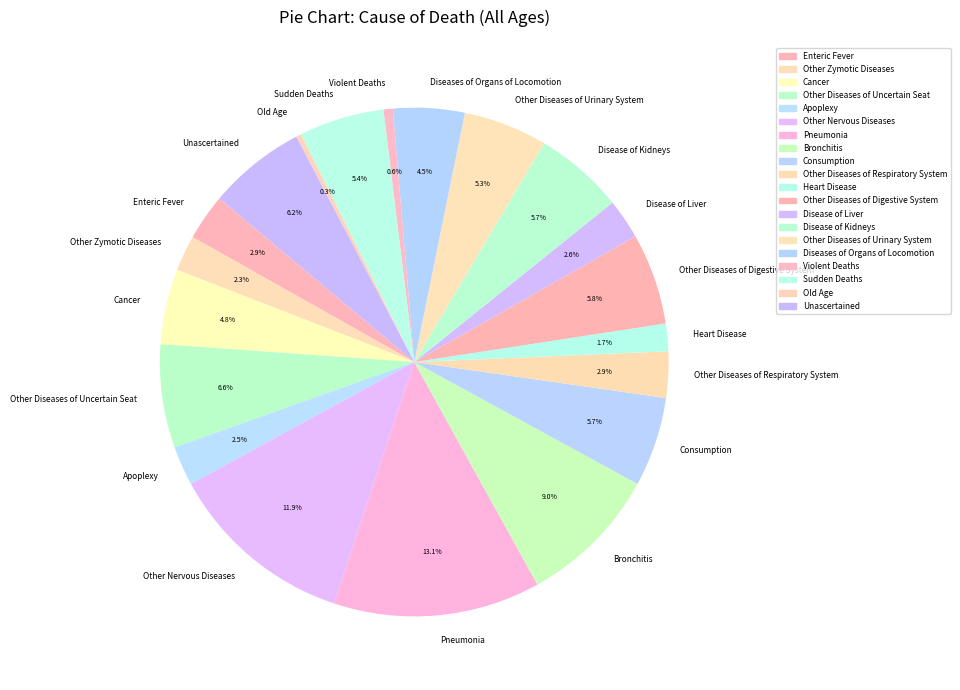

To the nearest percent, what is the difference between the Sudden Deaths and Unascertained slice percentages?

1%